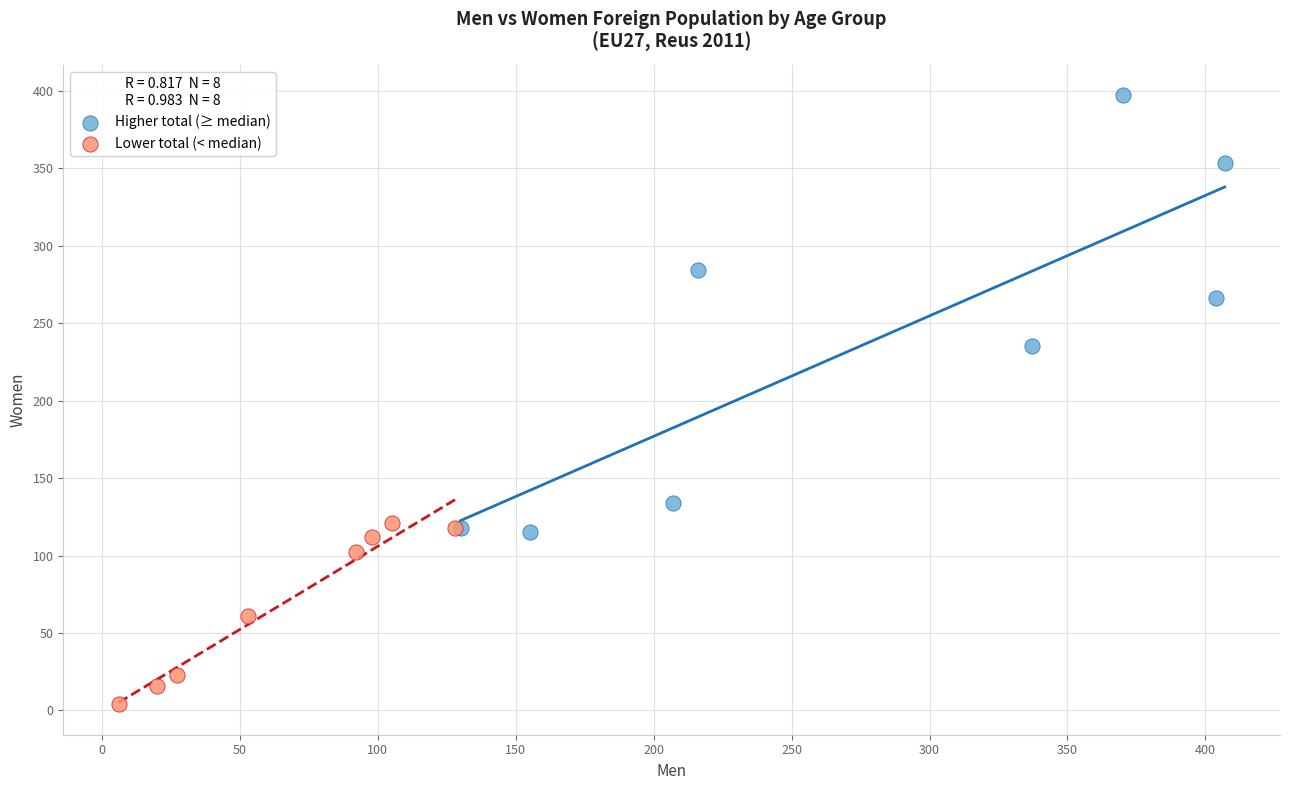

Which series reaches the maximum Y coordinate?

Higher total (≥ median)